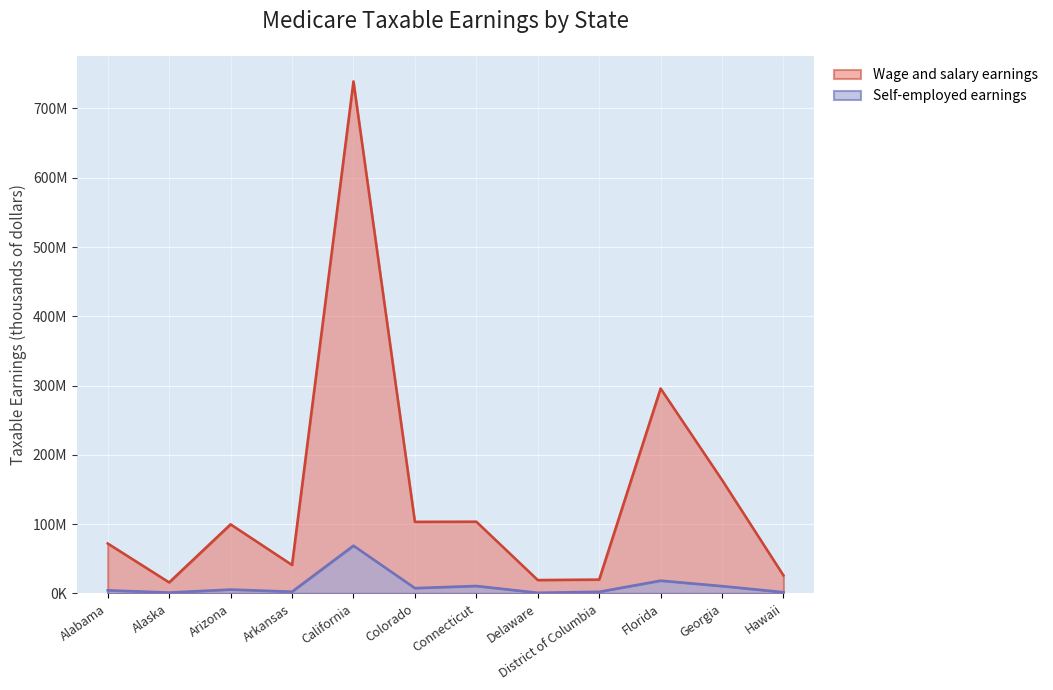

What is the lowest value of the Wage and salary (thousands) series?

15880968